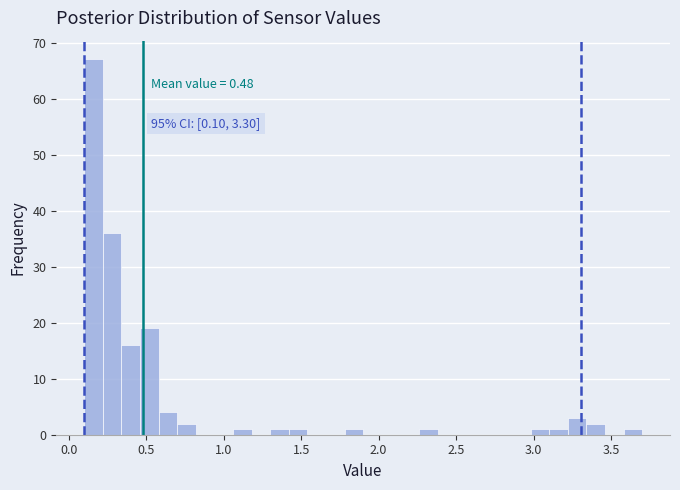

Around what value on the x-axis is the tallest bar? Give the approximate position of its centre, as read against the axis.

0.15